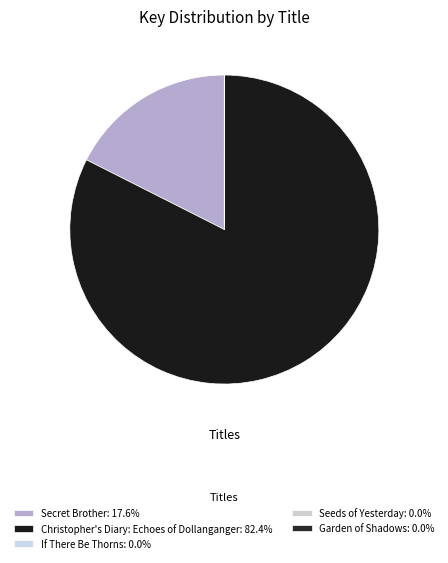

Does Seeds of Yesterday represent more than half of the total?

No